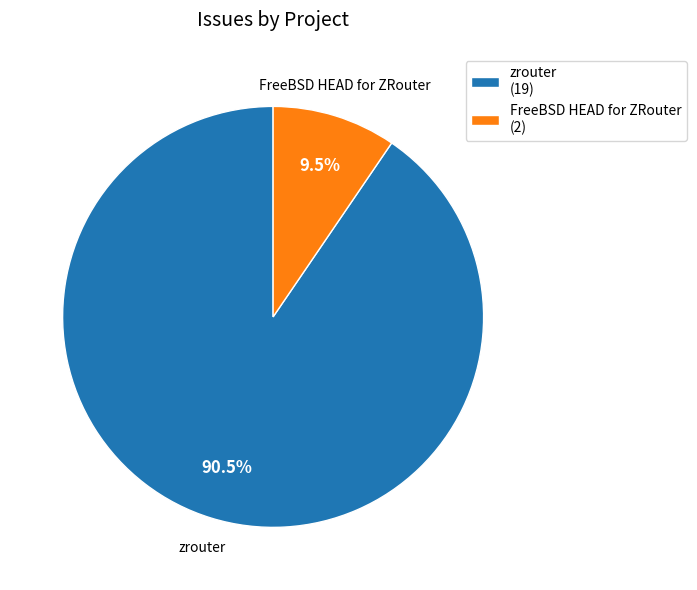

Is it true that zrouter is 96% of the pie?

False